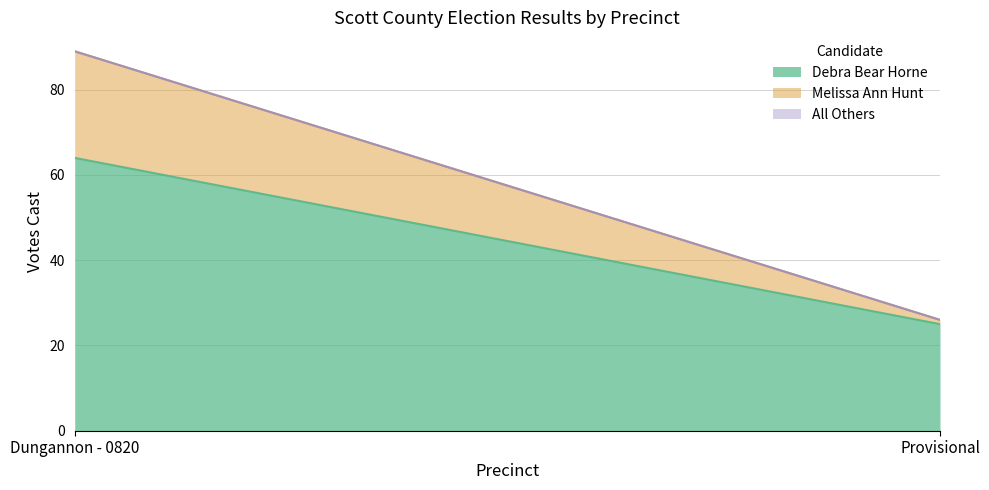

What is the value of the Melissa Ann Hunt point at the 1st from the left?

25